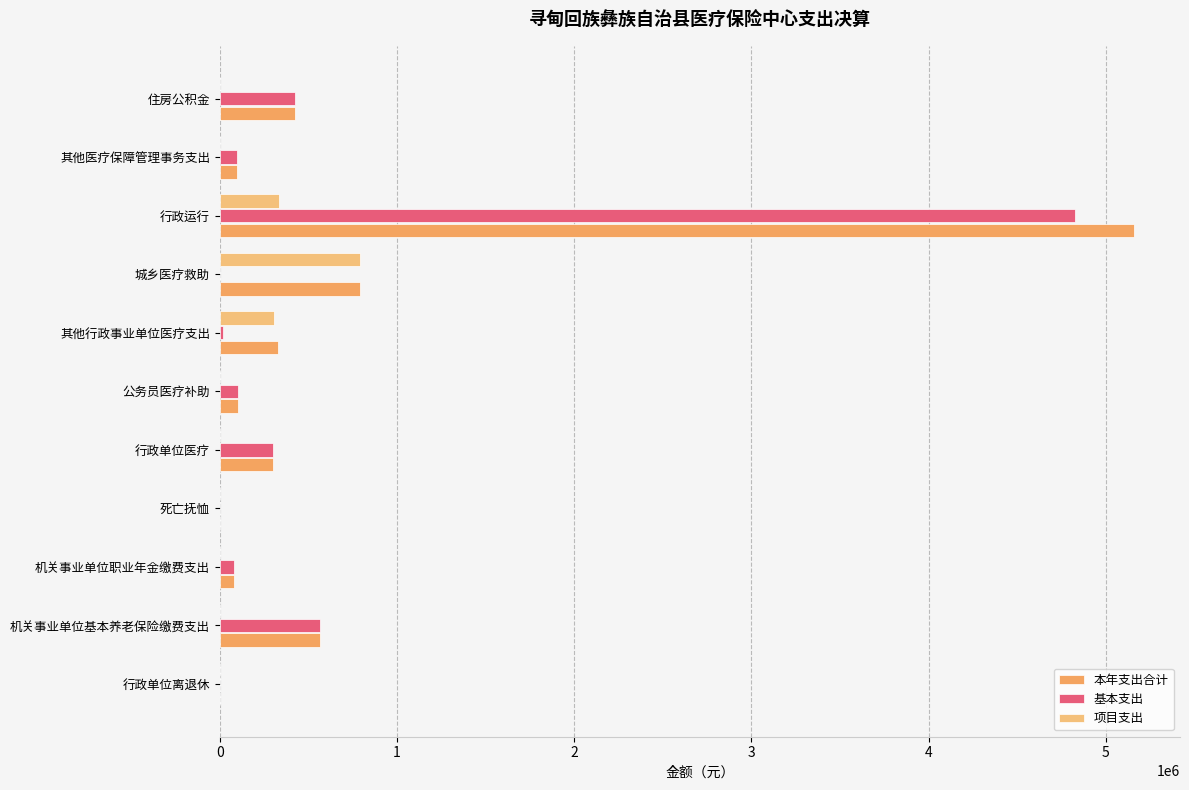

What is the sum of all 项目支出 values?

1432676.1